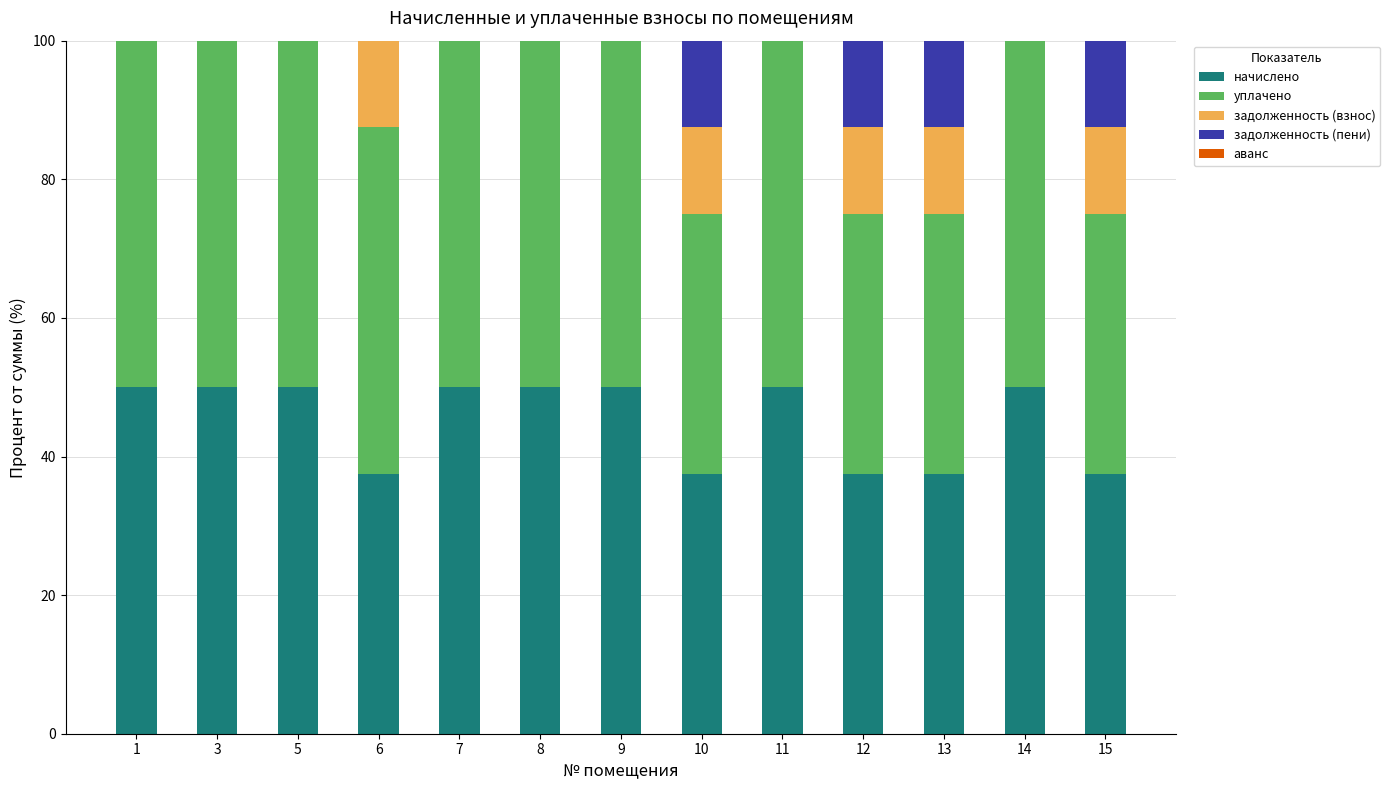

Is it true that начислено equals 65.8 at 6?

False